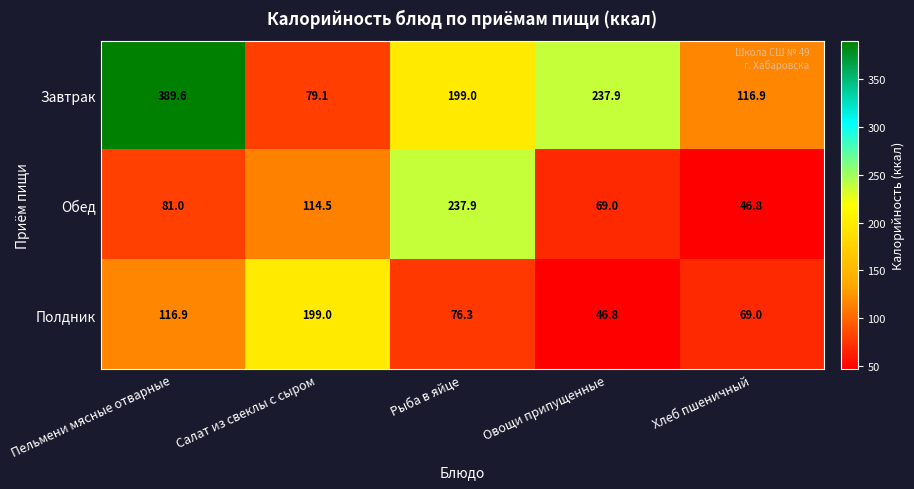

At Салат из свеклы с сыром, list the series in order from smallest to largest.

Завтрак, Обед, Полдник